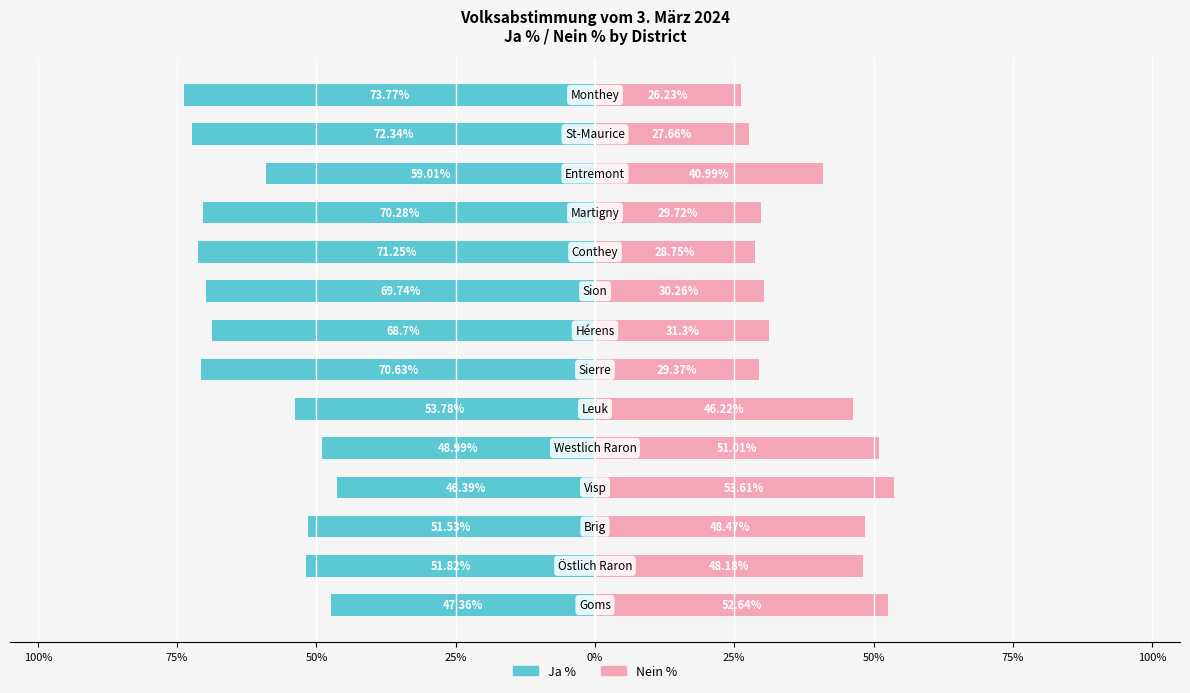

What is the sum of all Nein % values?

544.4